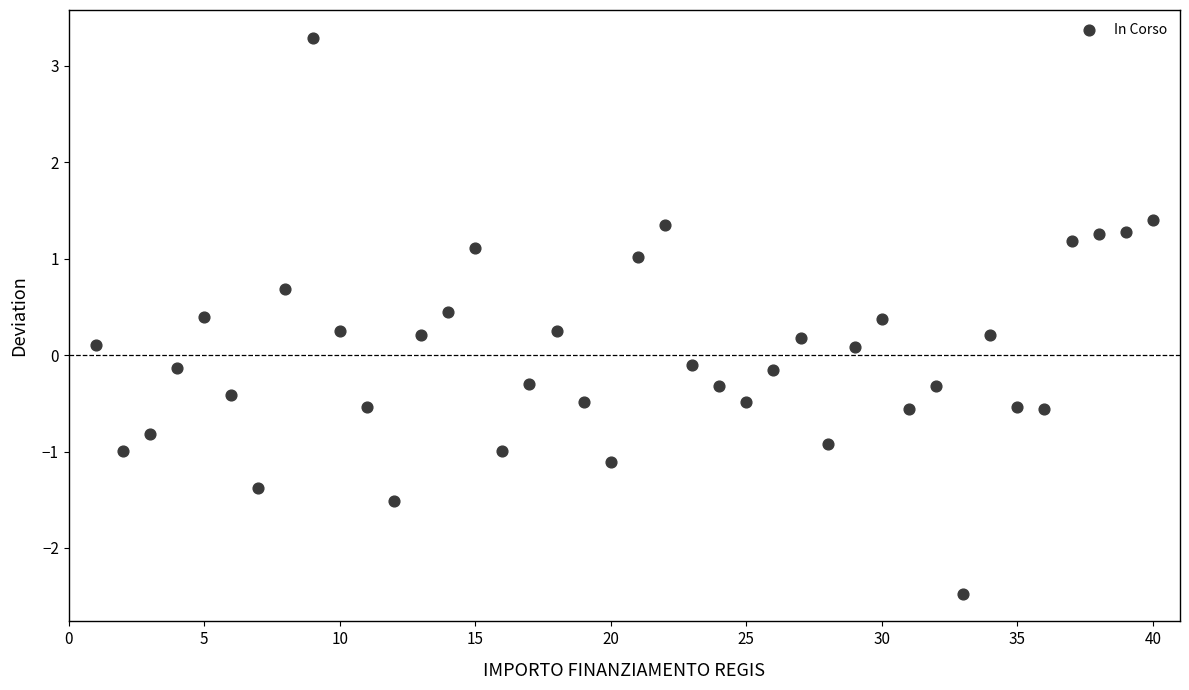

What is the range of Y values (max minus min)?

5.8